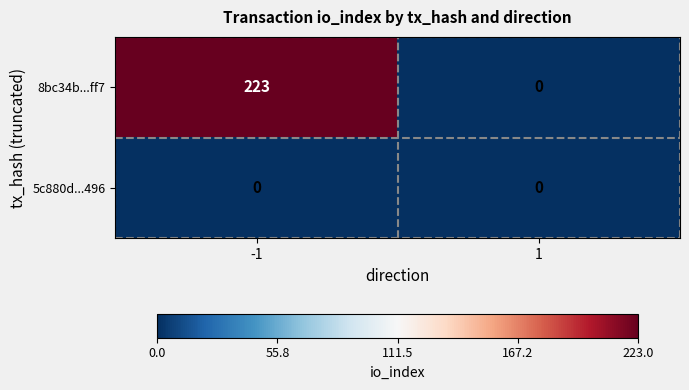

List the labels in order of 8bc34b...ff7 value, largest first.

-1, 1